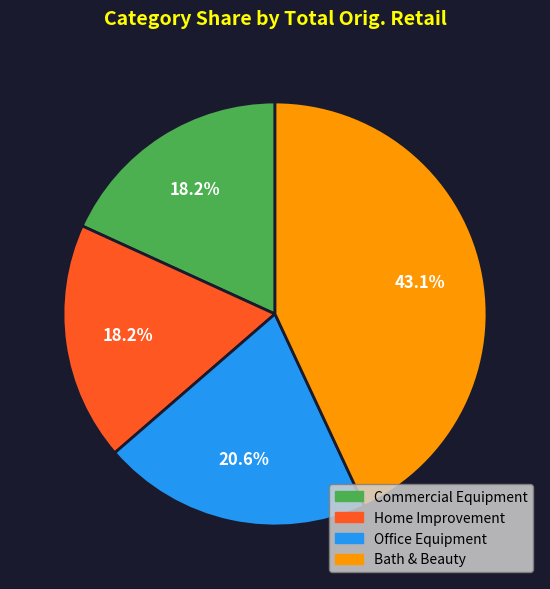

Is there any slice that represents more than half of the pie?

No